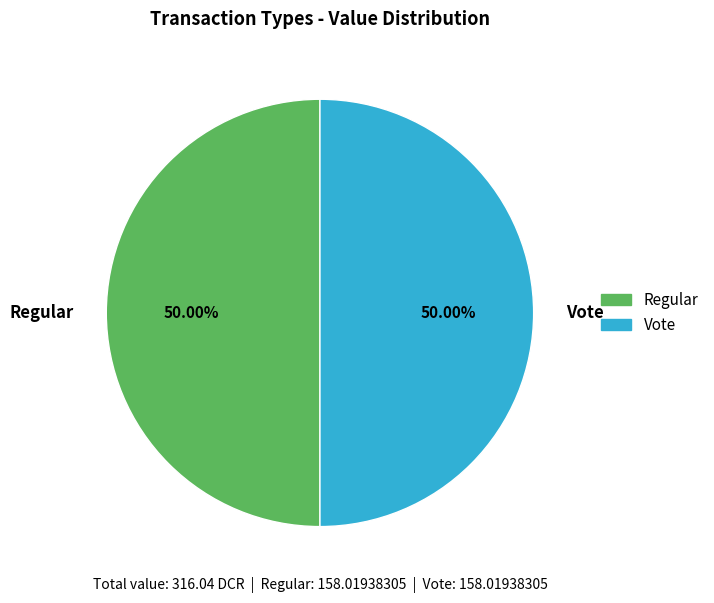

To the nearest percent, what is the difference between the Regular and Vote slice percentages?

0%